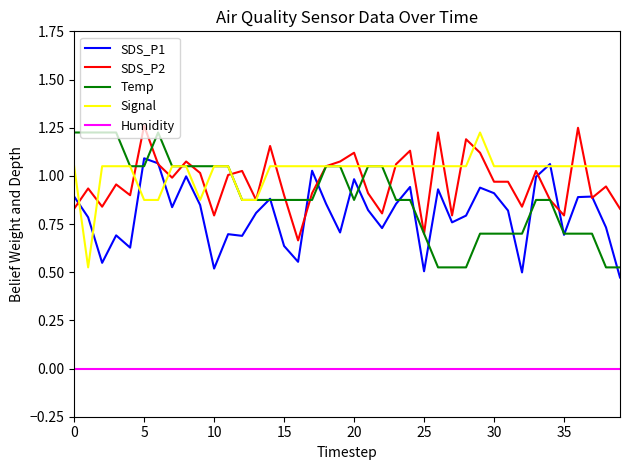

True or false: Humidity and SDS_P1 cross at least once.

False